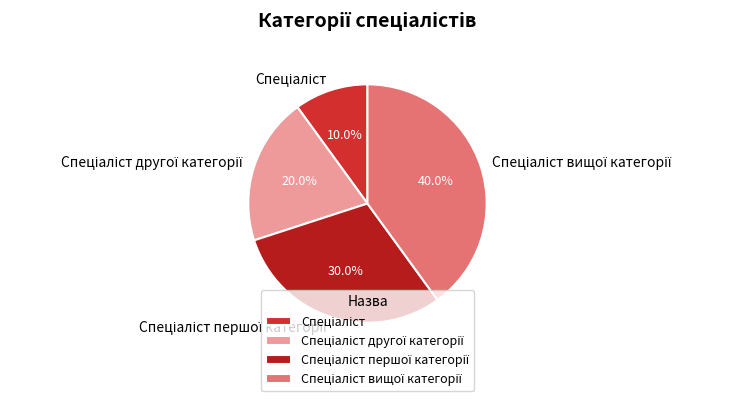

Is there a majority slice in this chart?

No